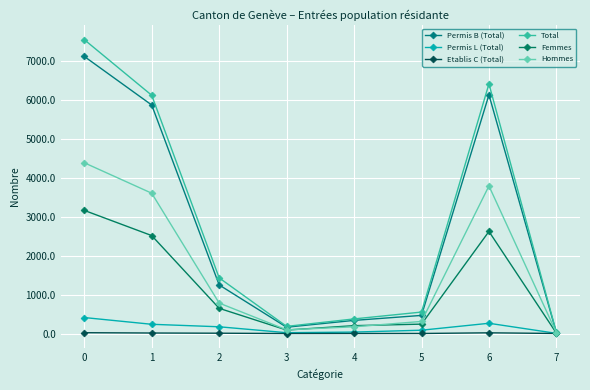

How many lines are shown in the chart?

6